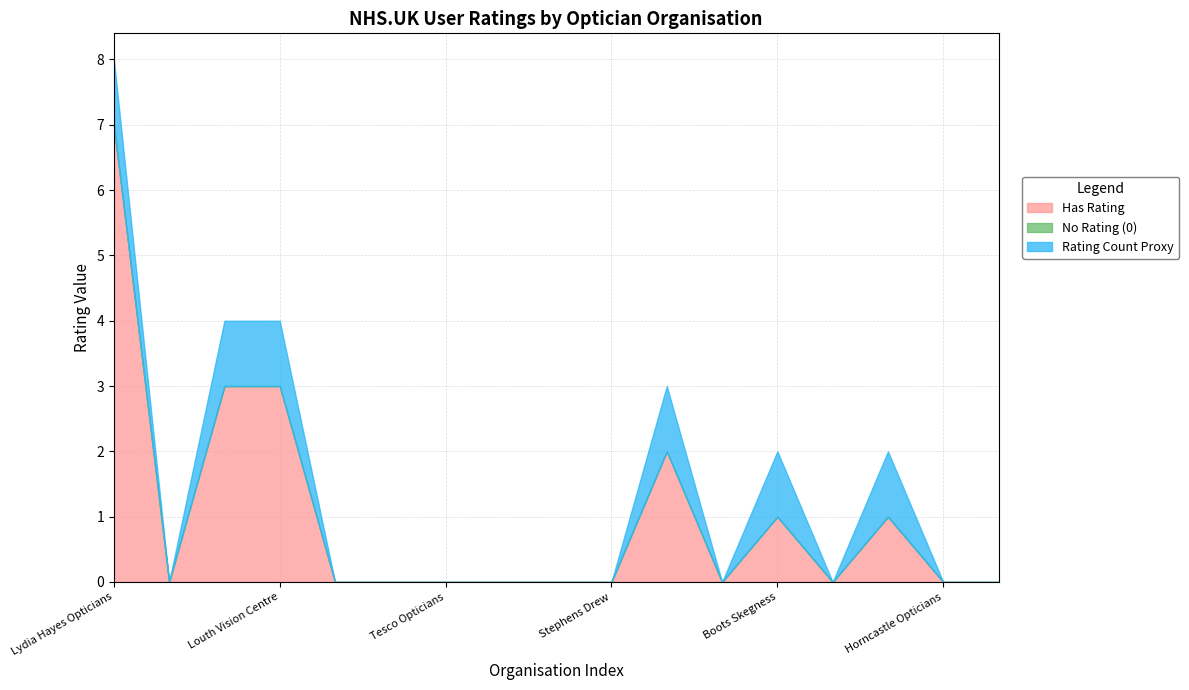

Count the Rating Count Proxy values in the range 0 to 1.

17